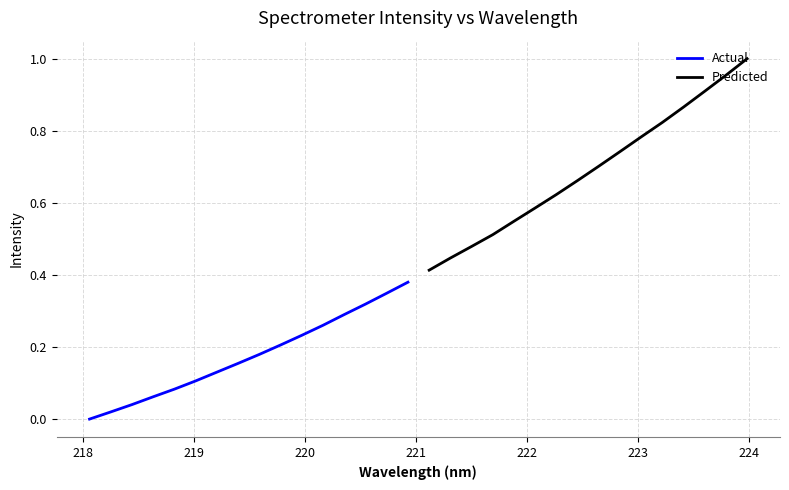

The Predicted series shows 0.8 at 219. True or false?

False